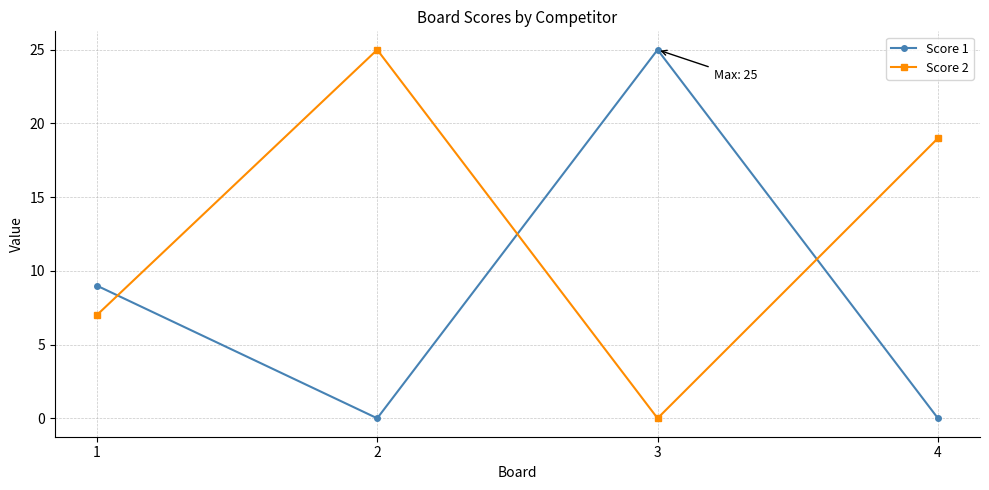

Reading left to right, what are all the values shown in this chart?

Score 1: 9	0	25	0
Score 2: 7	25	0	19